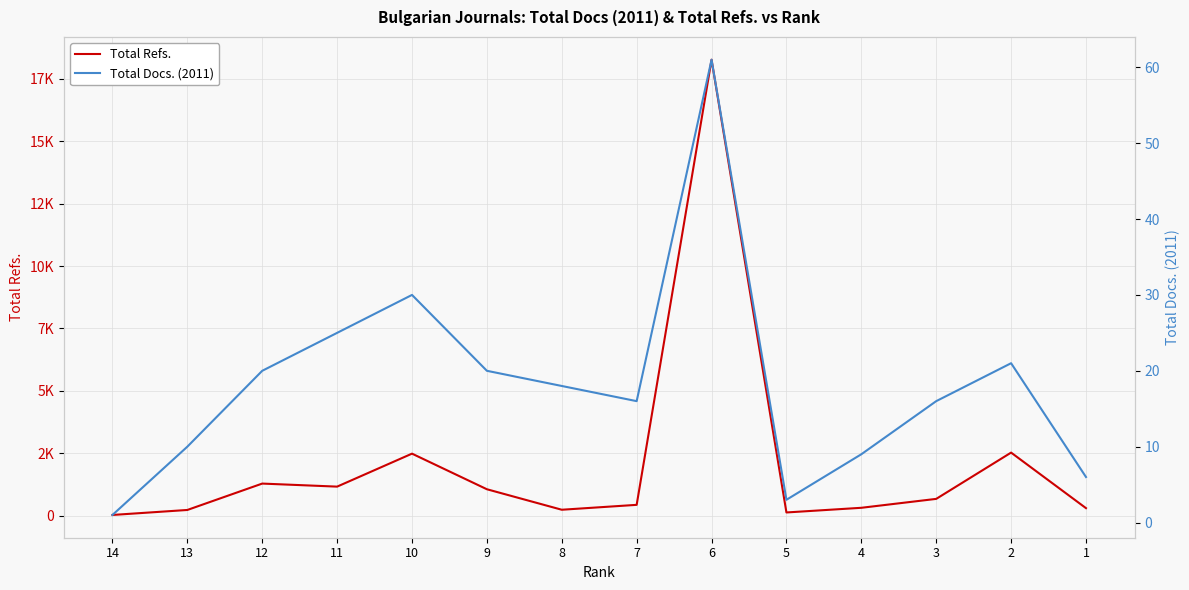

At 13, list the series in order from largest to smallest.

Total Refs., Total Docs. (2011)